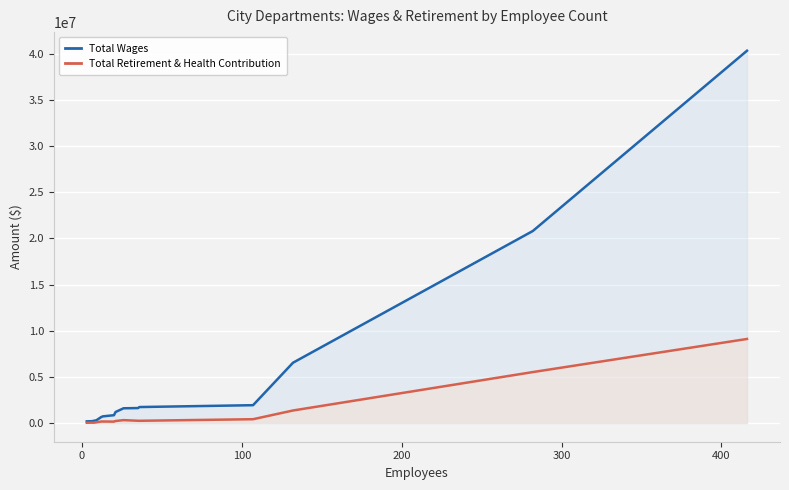

List the series in order of their overall mean, highest first.

Total Wages, Total Retirement & Health Contribution